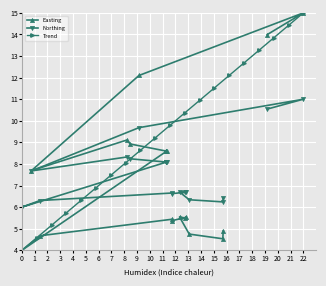

At which label does Northing reach its peak?

22